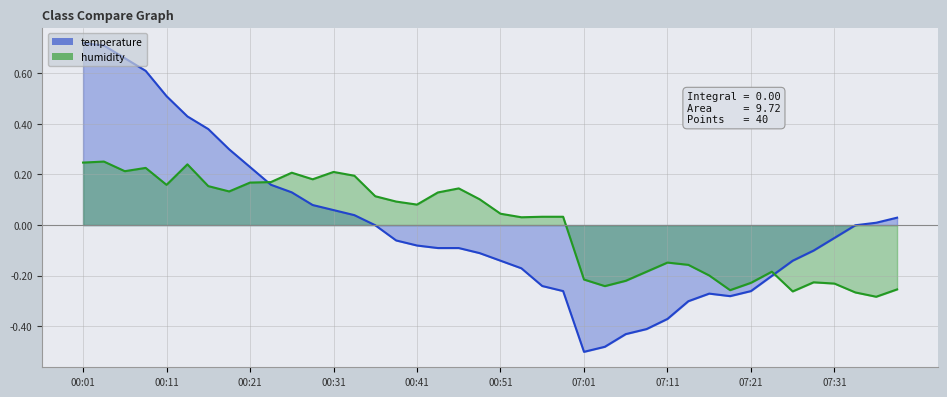

The value of temperature at 00:01 is 0.7. True or false?

True